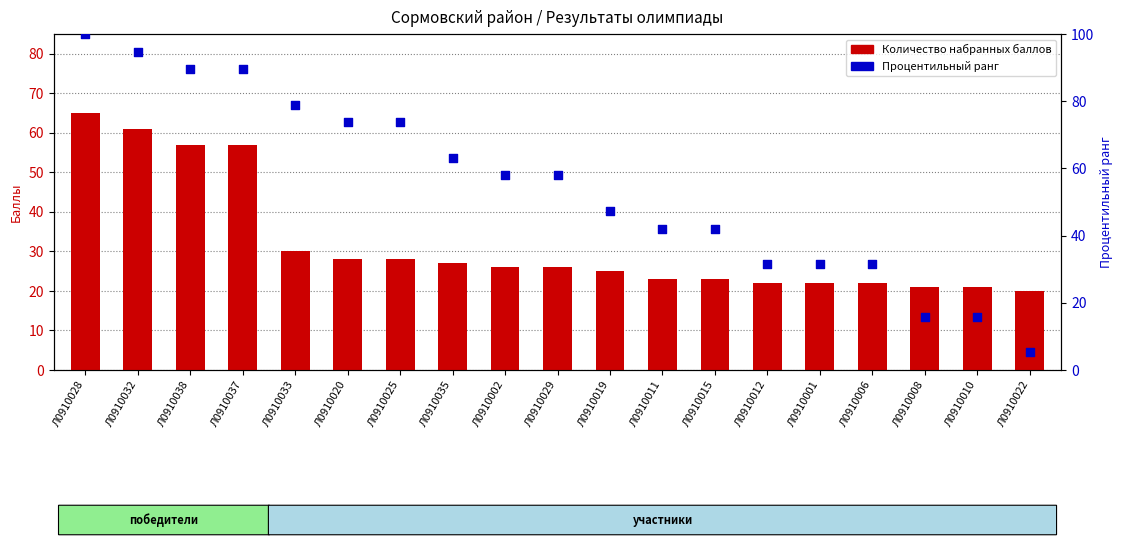

At which category is the sum across all series the highest?

Л0910028